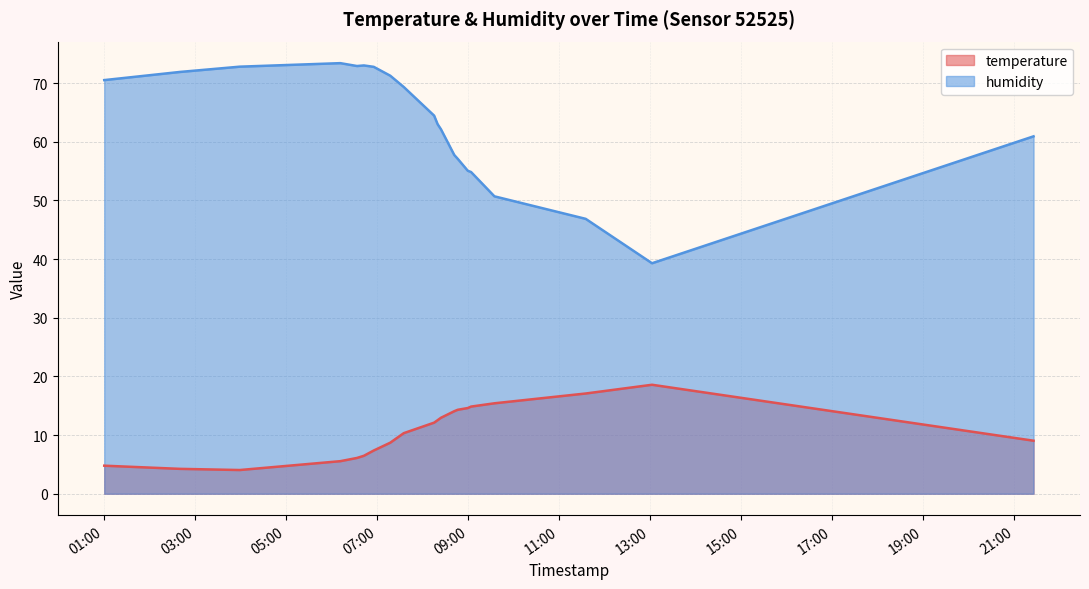

At which label does temperature reach its peak?

2023-03-23T13:02:31